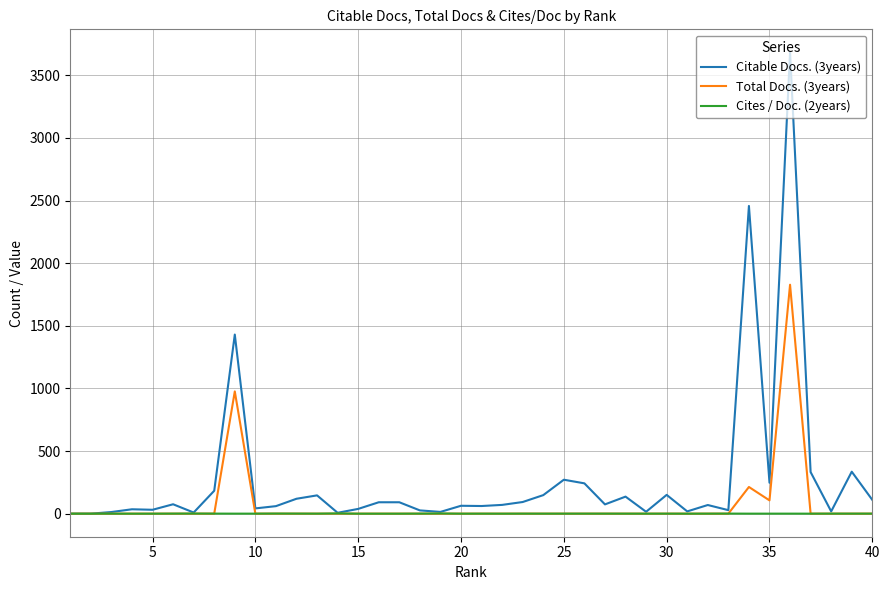

How many values in the Cites / Doc. (2years) series exceed 0?

29